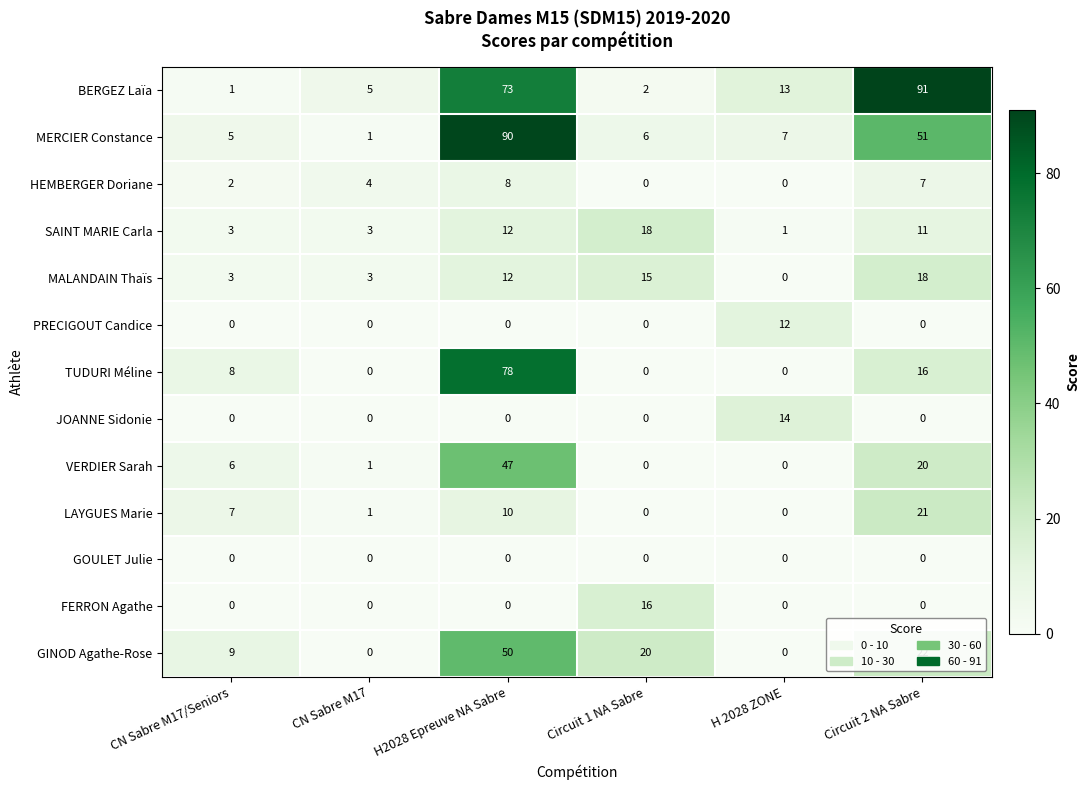

Is the value of TUDURI Méline at CN Sabre M17/Seniors greater than the value of JOANNE Sidonie at H2028 Epreuve NA Sabre?

Yes